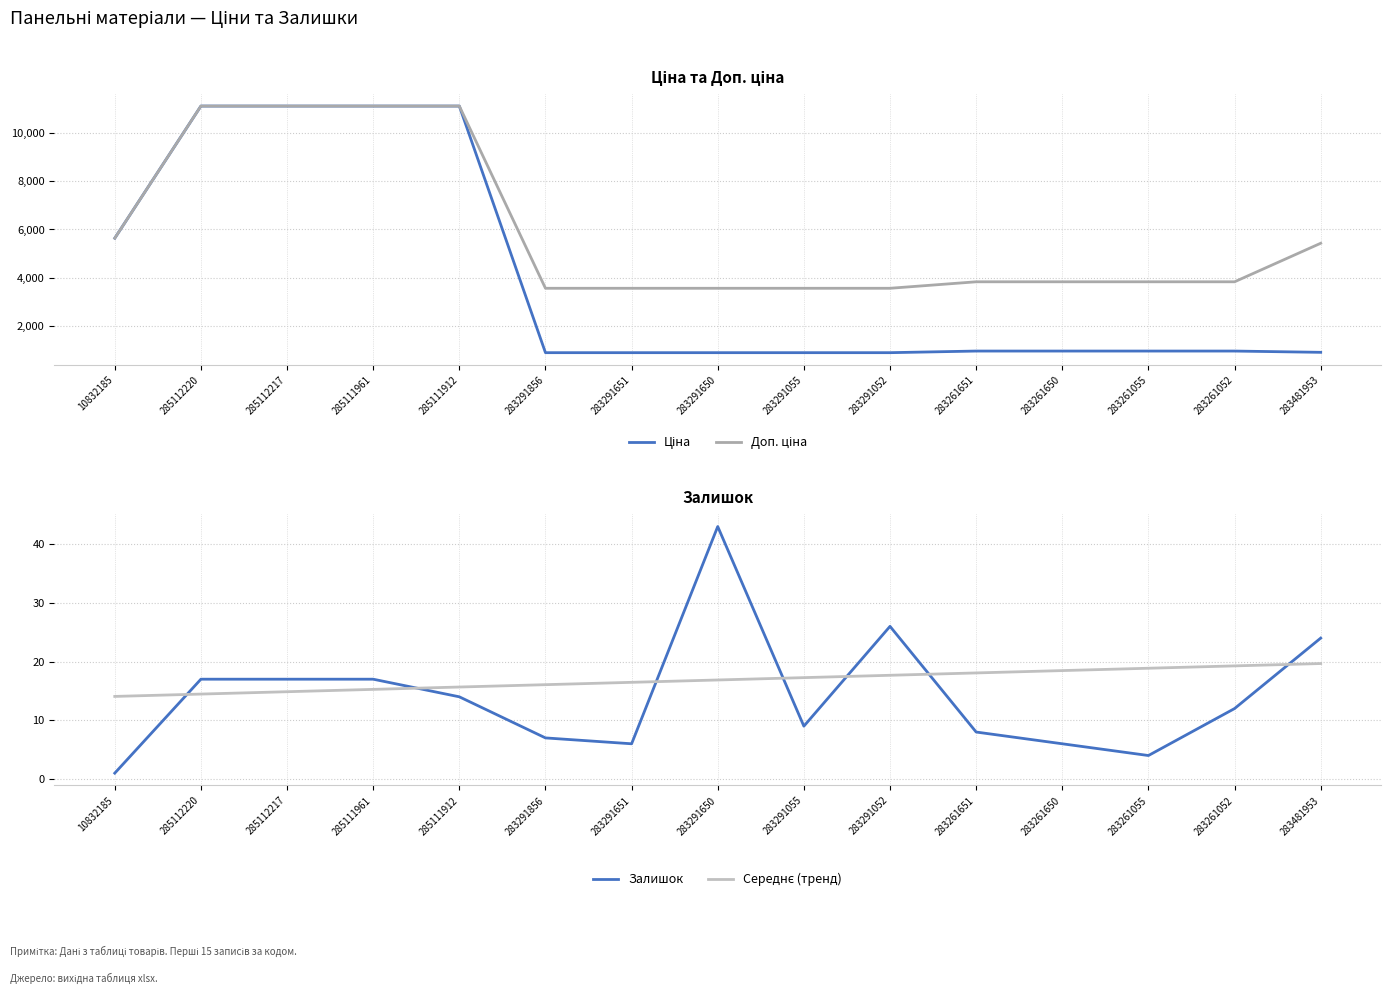

List the series in order of their peak value, highest first.

Ціна, Доп. ціна, Залишок, Середнє (тренд)